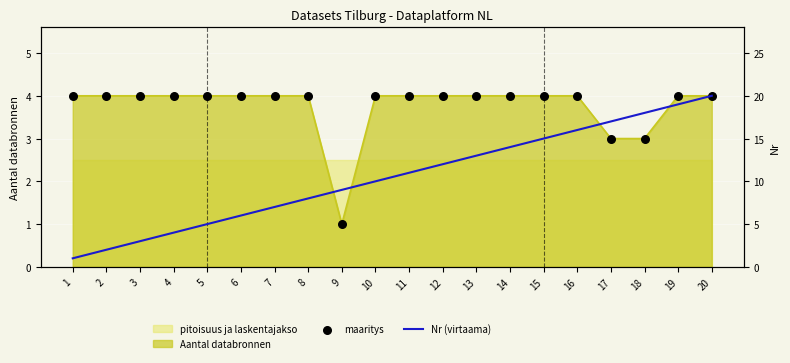

Which series contains the highest Y value?

Nr (virtaama)